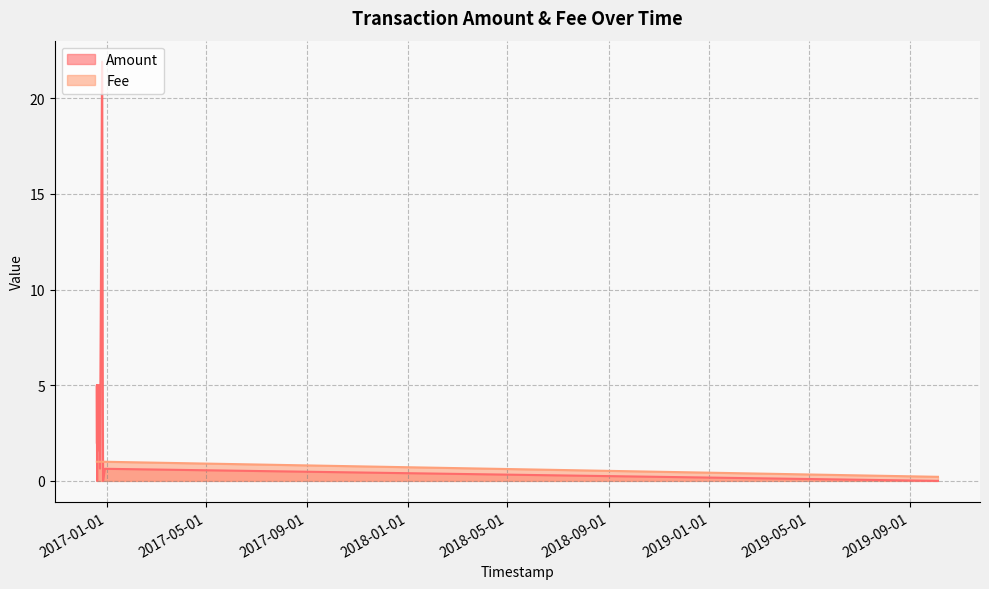

Between 2016-12-22 17:04:27 and 2016-12-20 13:26:18, which is larger?

2016-12-22 17:04:27